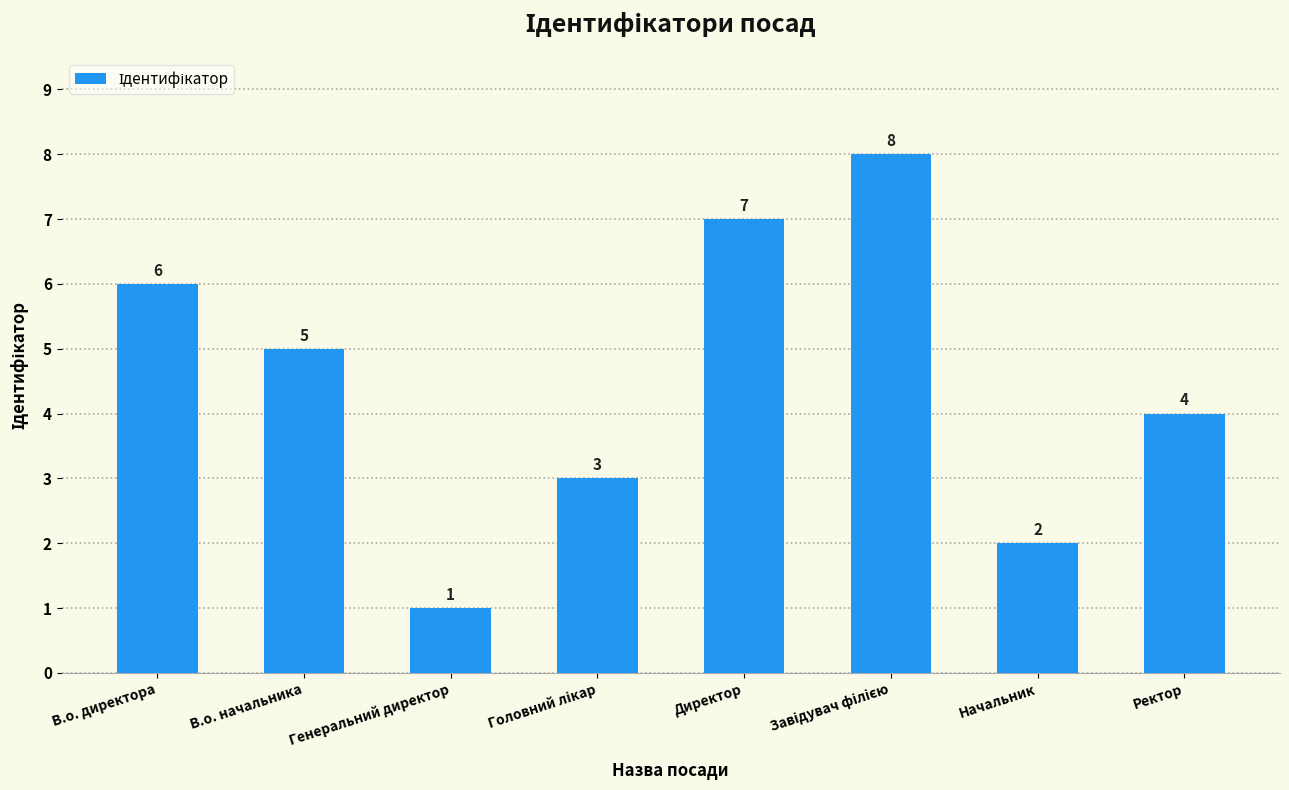

Reading left to right, extract all data points from this chart.

6	5	1	3	7	8	2	4